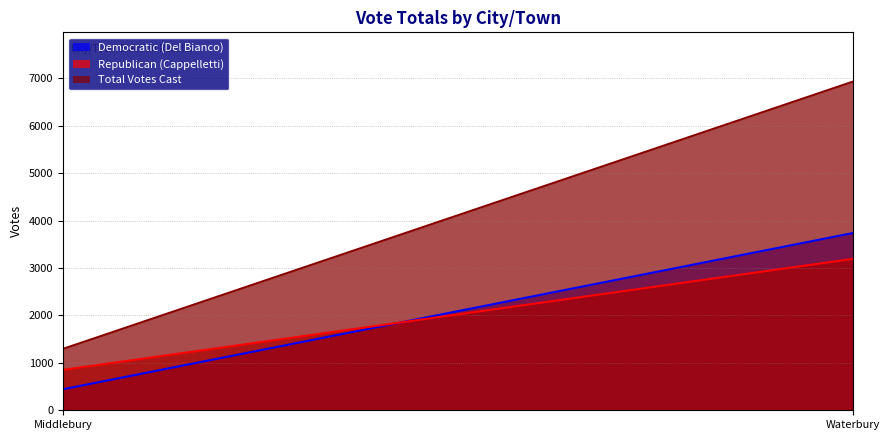

What is the average value of the Total Votes Cast series?

4112